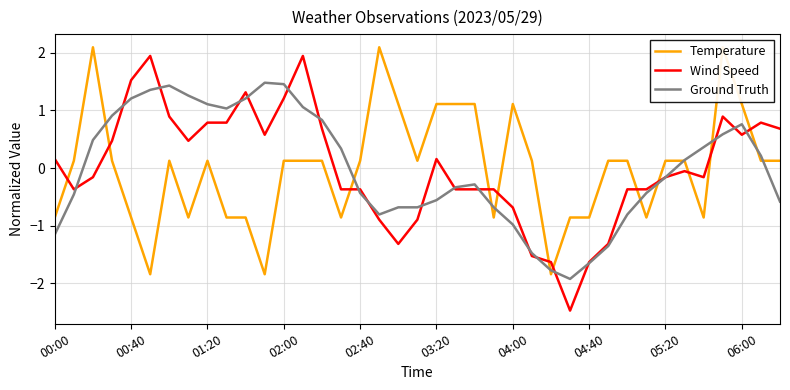

Is it true that Ground Truth equals 0.3 at 02:00?

False